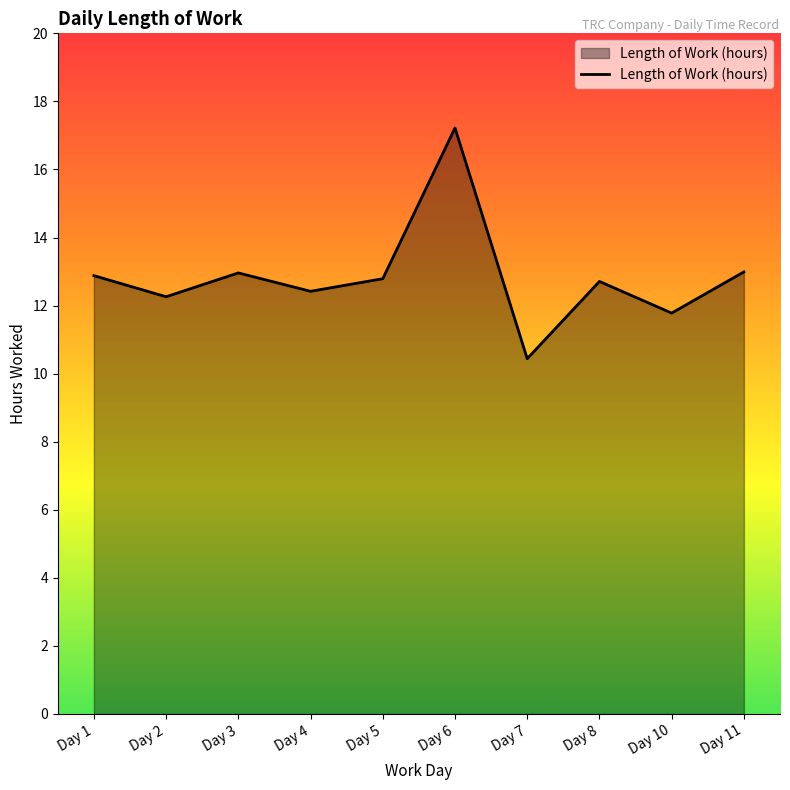

What is the difference between the maximum and minimum values?

6.8